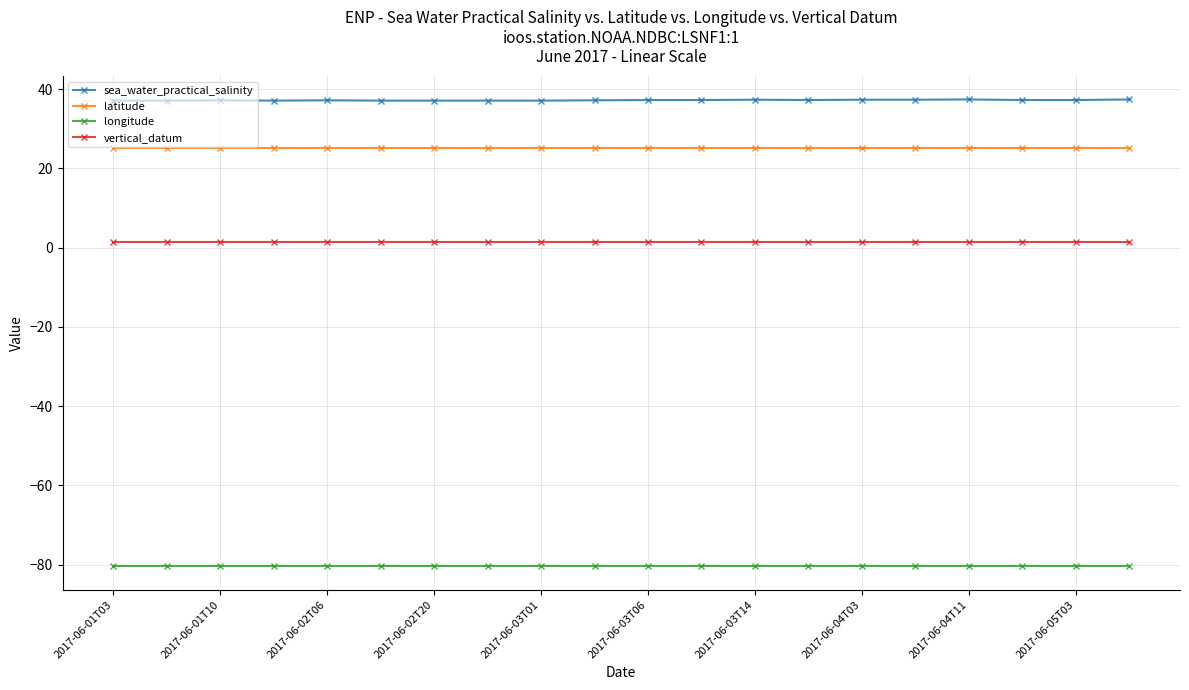

What is the value of the latitude point at the 20th from the left?

25.2